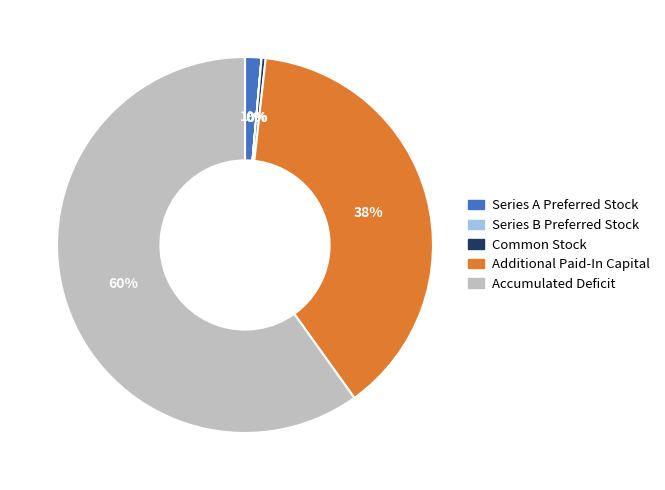

Which category has the biggest portion of the pie?

Accumulated Deficit